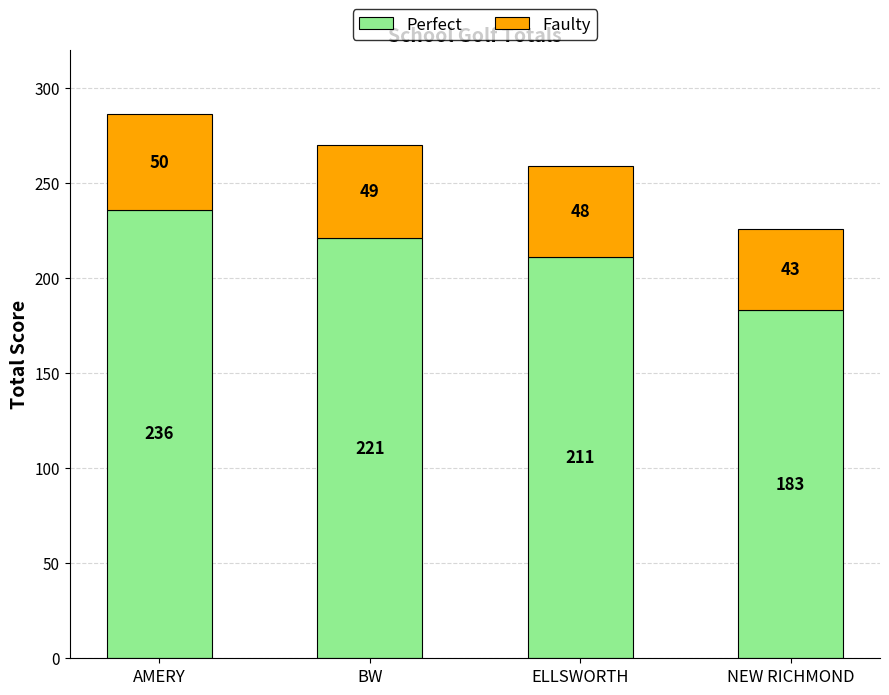

How many distinct data groups are displayed?

2